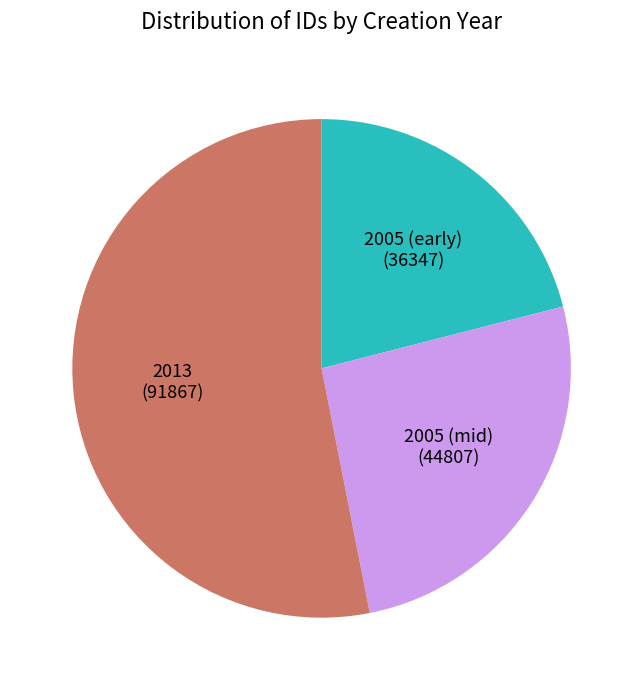

Is it true that 2013 is 64% of the pie?

False